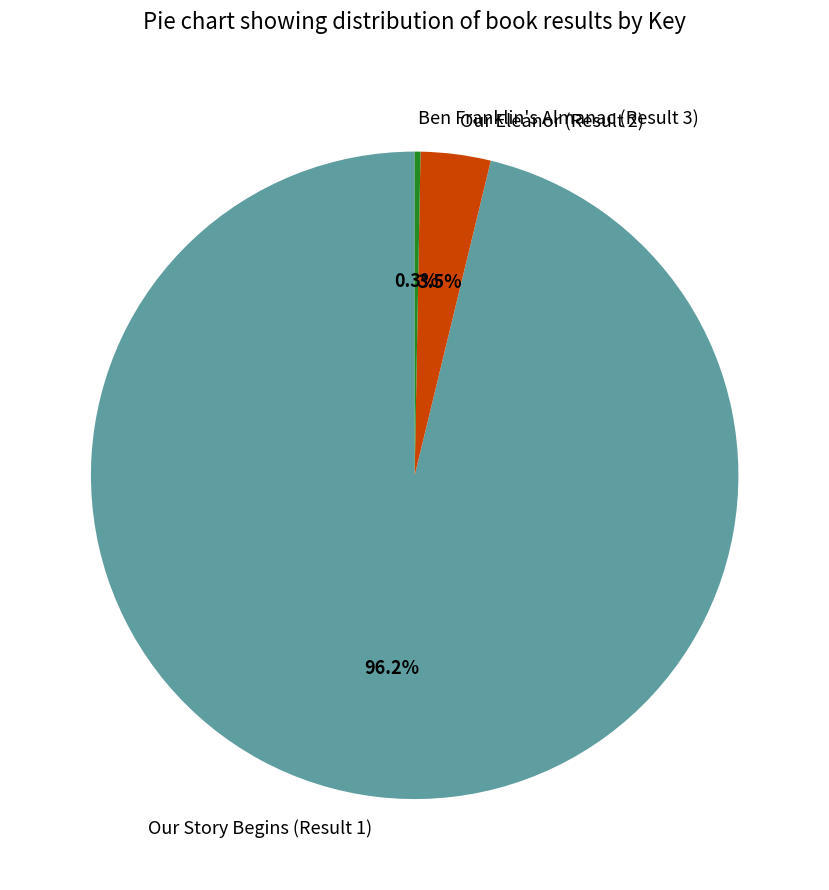

Is there any slice that represents more than half of the pie?

Yes